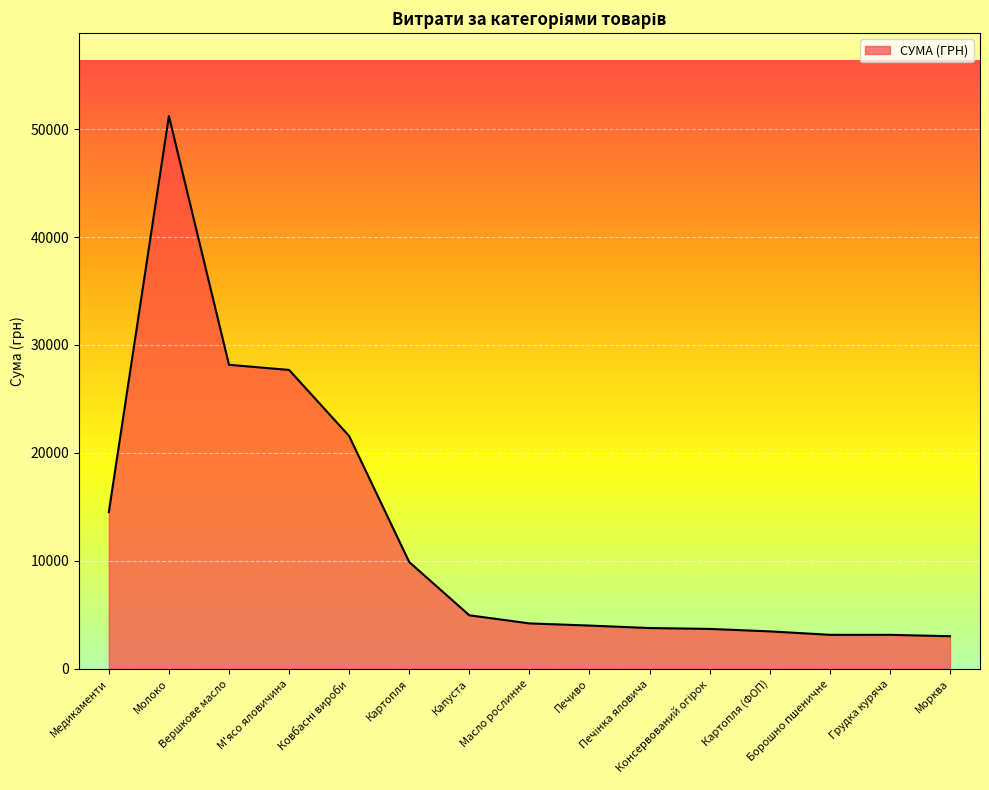

What is the smallest value displayed?

3021.0